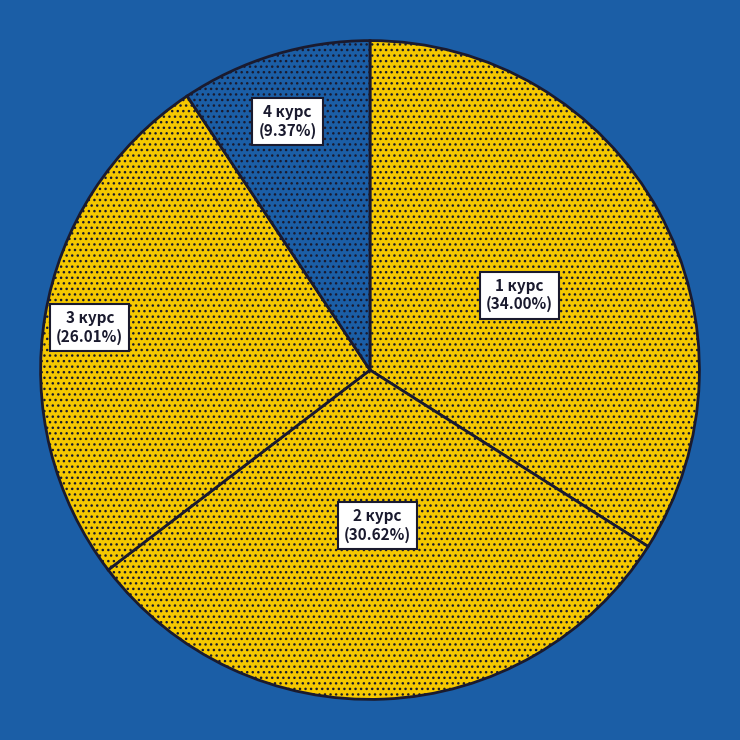

To the nearest percent, what percentage of the pie is 1 курс?

34%